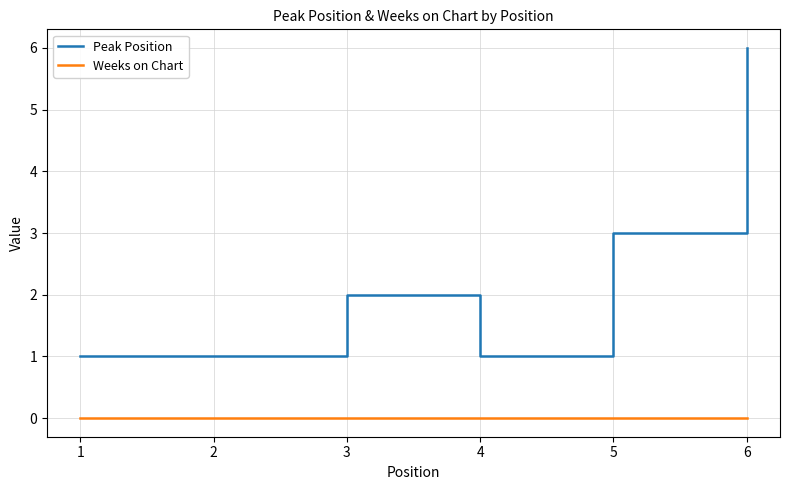

At 6, list the series in order from smallest to largest.

Weeks on Chart, Peak Position